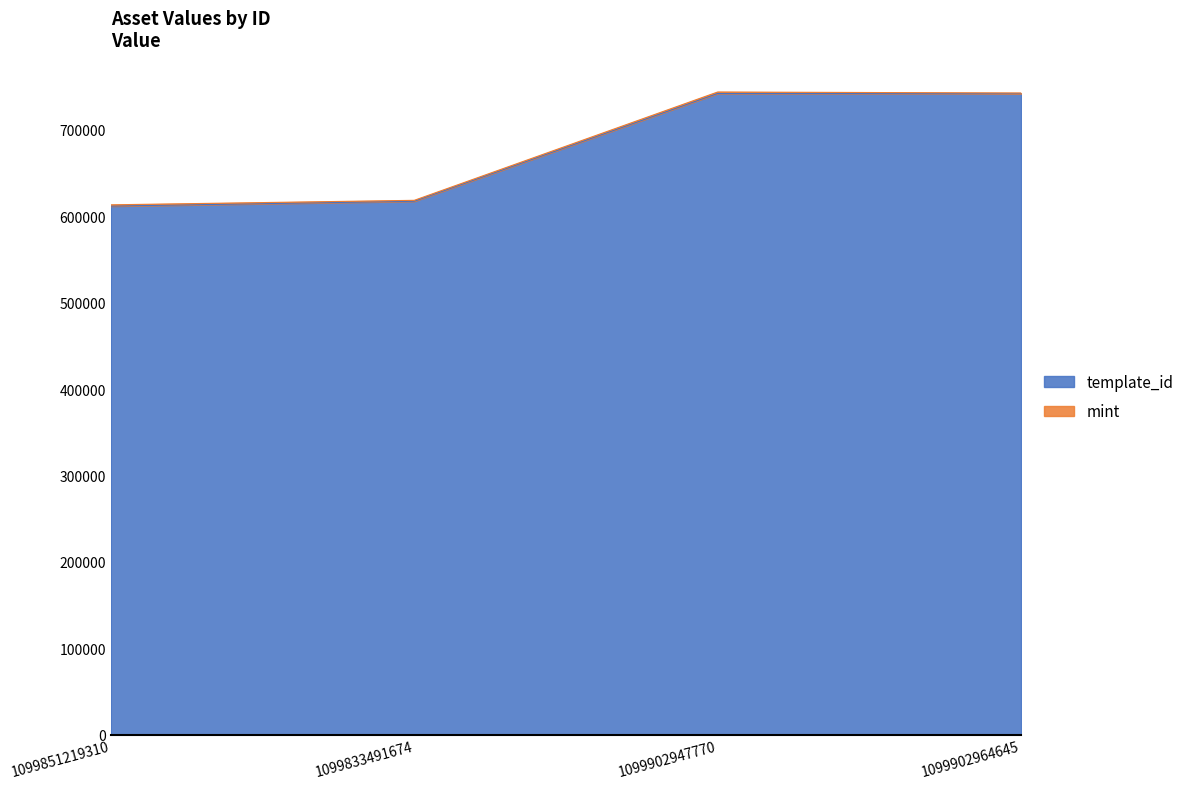

The chart shows a value of 1300232 at 1099902964645. True or false?

False